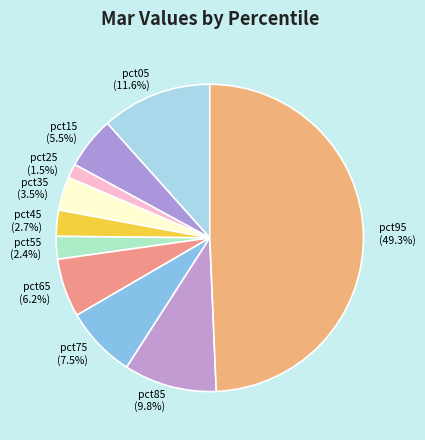

What percentage is the pct65 slice, to the nearest percent?

6%